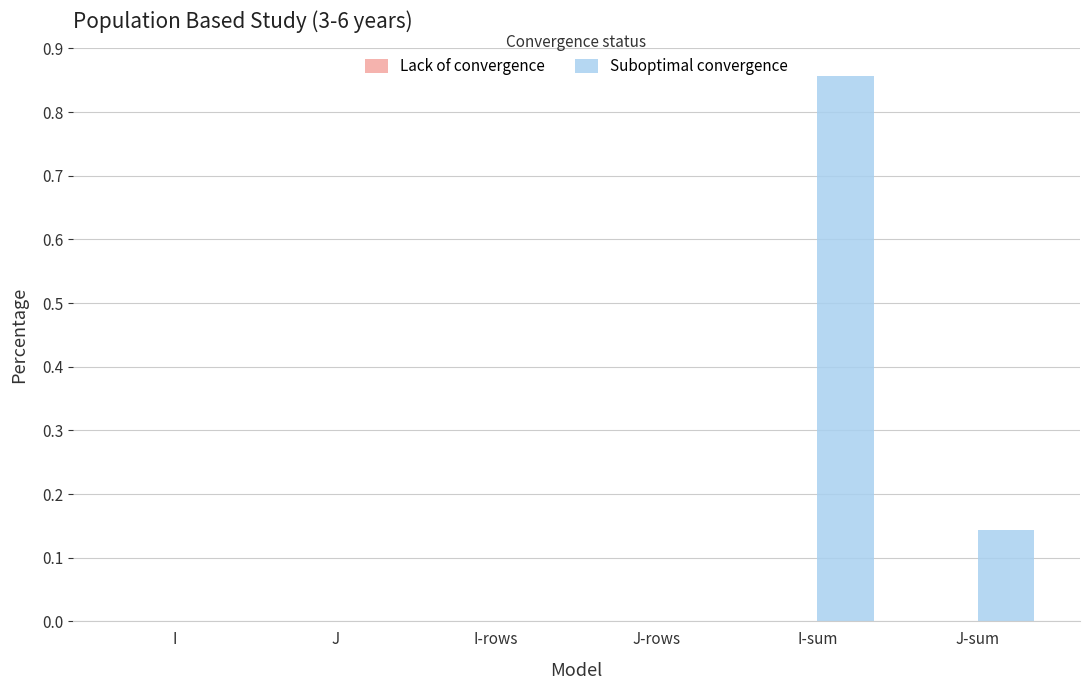

Count the number of data series in this chart.

1